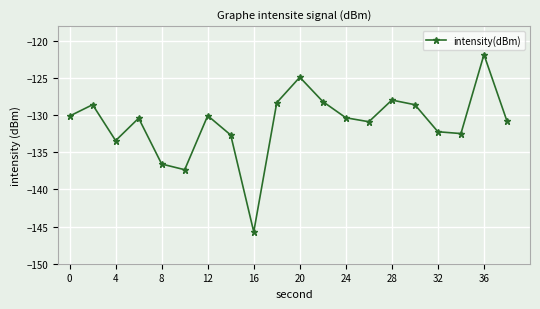

True or false: the data has more than 1 interior local peaks.

True